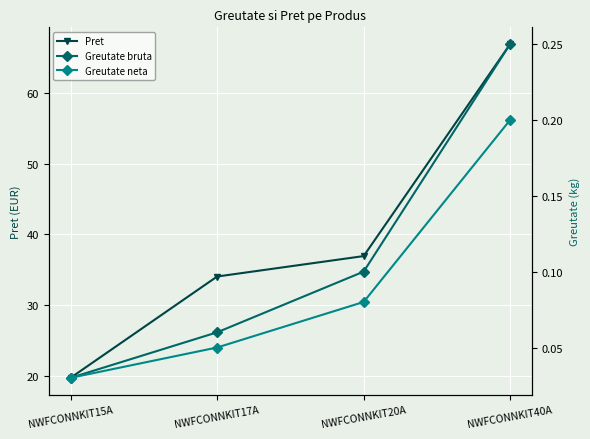

What is the label of the 2nd point from the right?

NWFCONNKIT20A